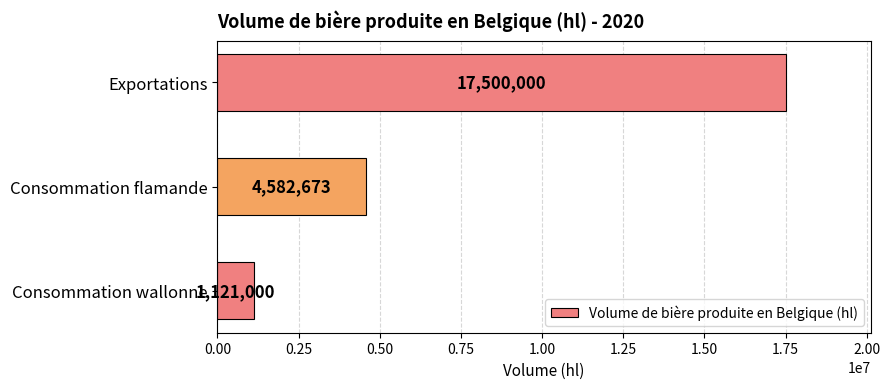

How many series are shown in this chart?

1